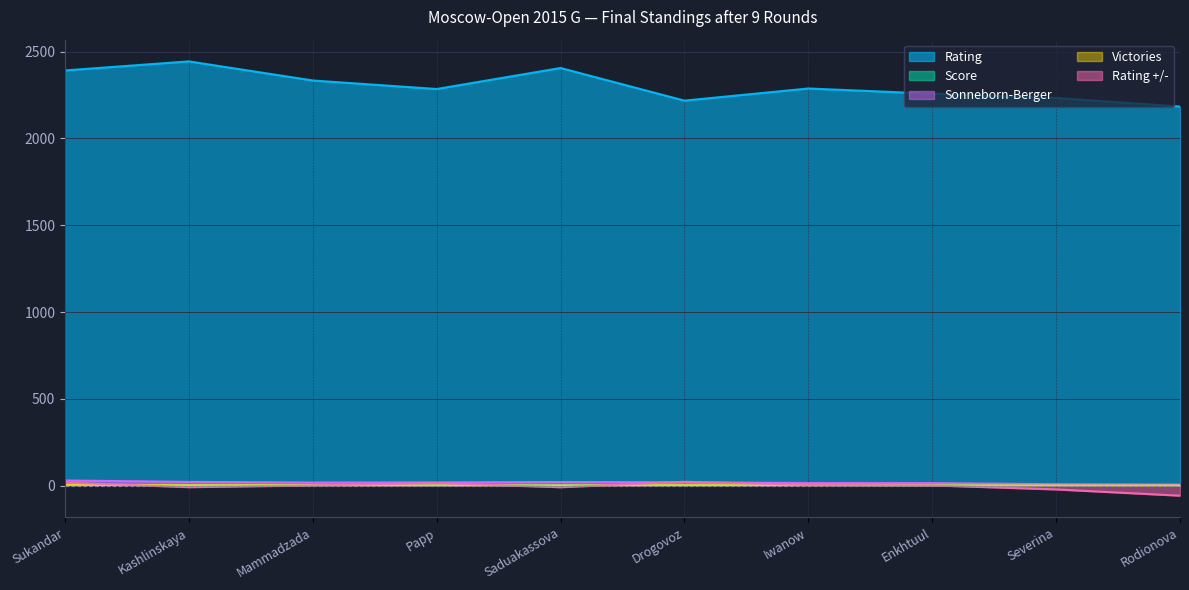

Which has a higher value, Drogovoz or Saduakassova?

Saduakassova